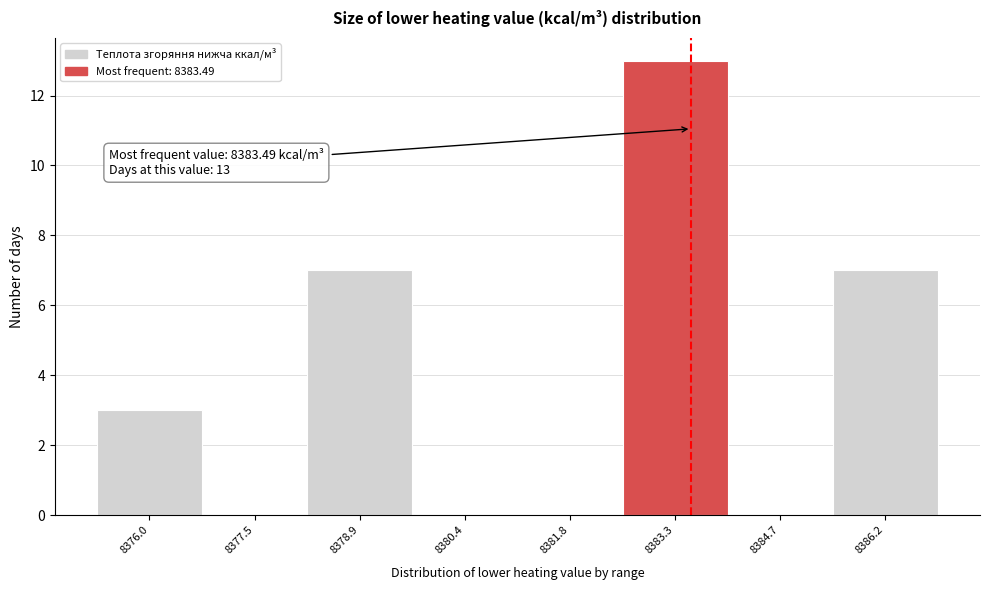

Over which range of the x-axis is the bar tallest?

8382.6 to 8384.0